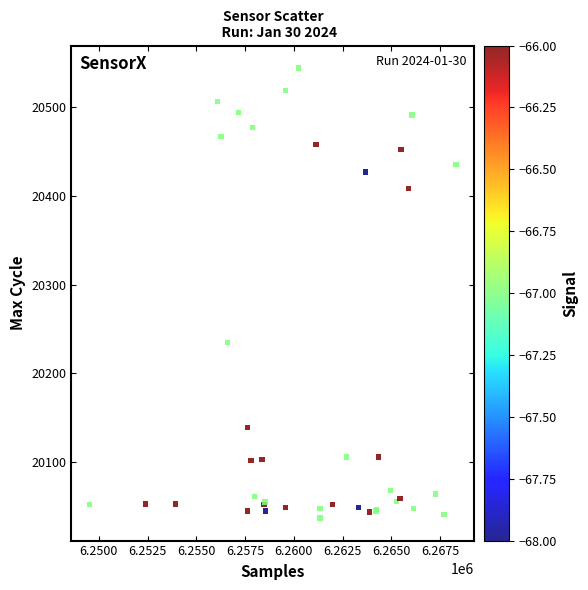

What Y value in the scatter plot is closest to 20290?

20235